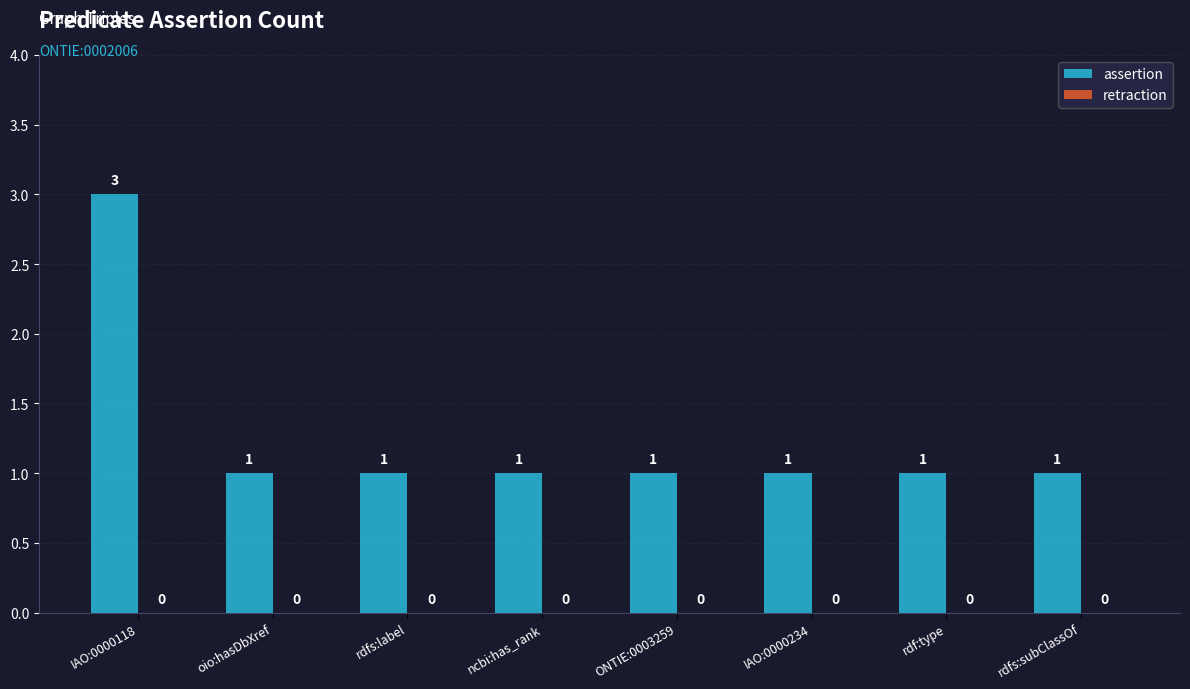

What is the sum of all values?

10